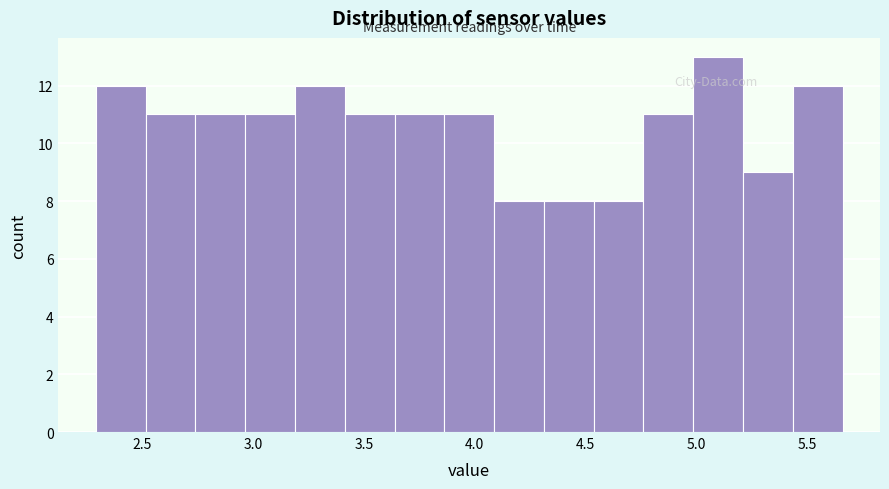

Reading left to right, transcribe this chart: for each bar, give the range it covers on the x-axis and its height. Neither the bar edges nor the heights are printed on the chart, so give them approximately, as read against the axes.

2.30 to 2.50: 12
2.50 to 2.75: 11
2.75 to 2.95: 11
2.95 to 3.20: 11
3.20 to 3.40: 12
3.40 to 3.65: 11
3.65 to 3.85: 11
3.85 to 4.10: 11
4.10 to 4.30: 8
4.30 to 4.55: 8
4.55 to 4.75: 8
4.75 to 5.00: 11
5.00 to 5.20: 13
5.20 to 5.45: 9
5.45 to 5.65: 12